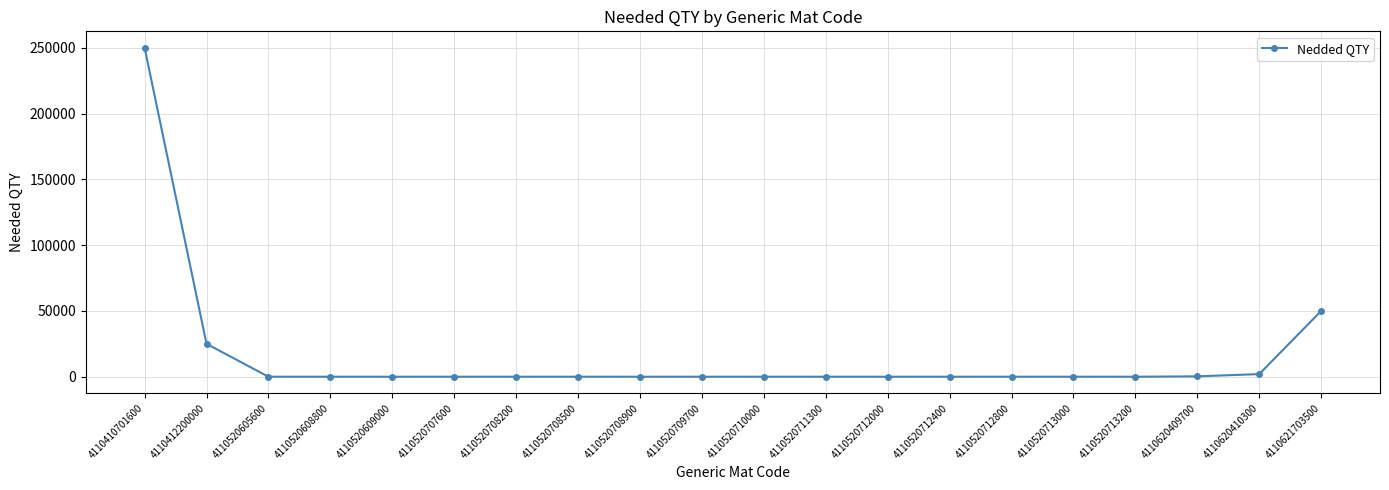

True or false: the data shows 1 at 4110520708900.

True